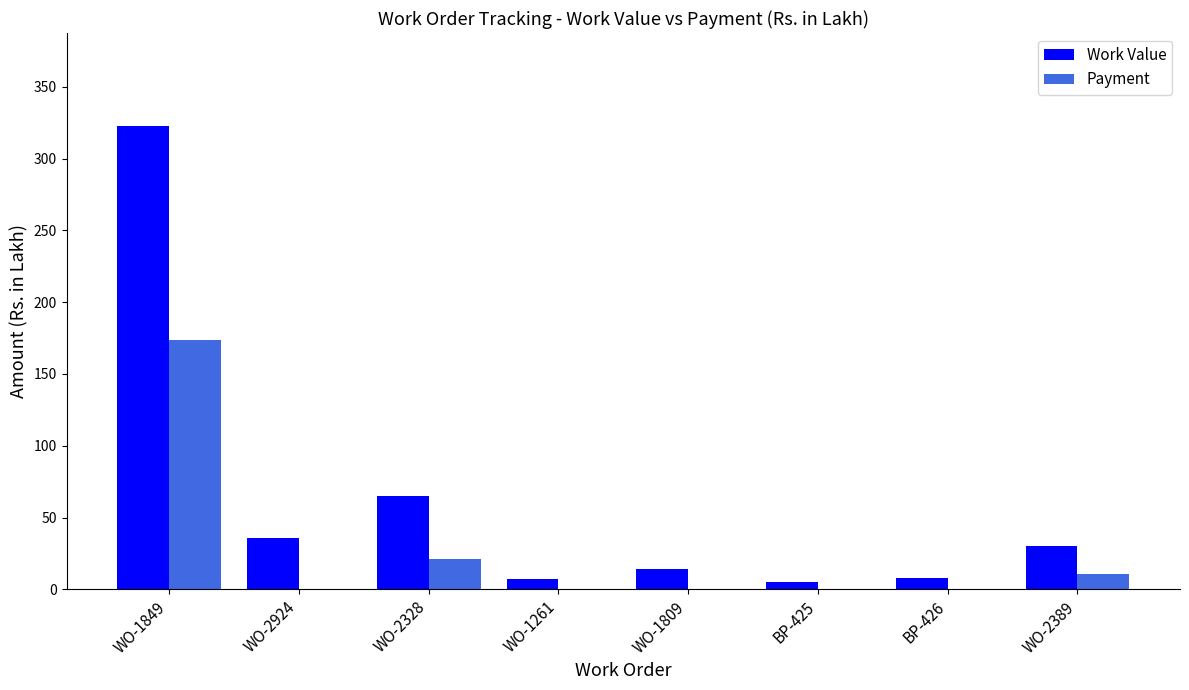

What is the sum of all Work Value values?

487.7